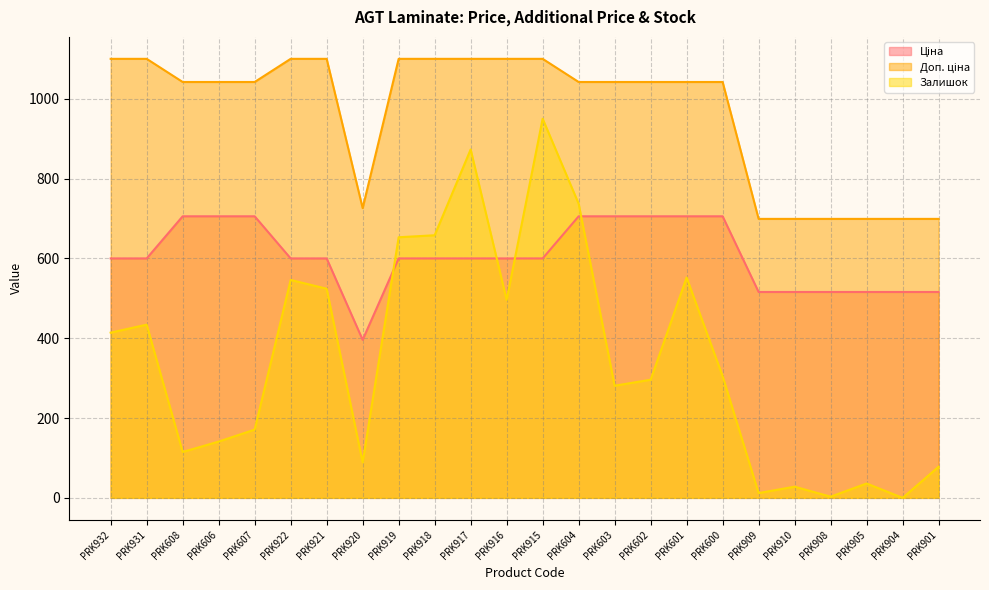

Where is Залишок nearest to the value 475?

PRK916